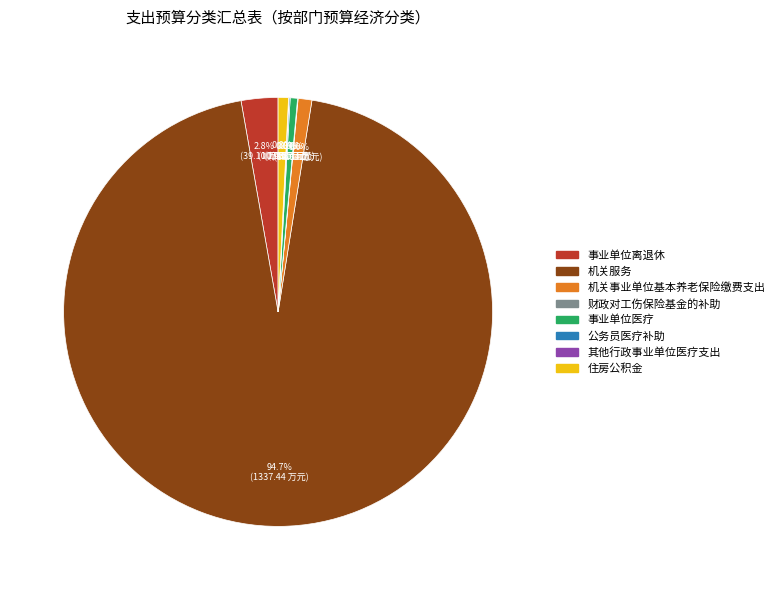

To the nearest percent, what percentage of the pie is 机关事业单位基本养老保险缴费支出?

1%